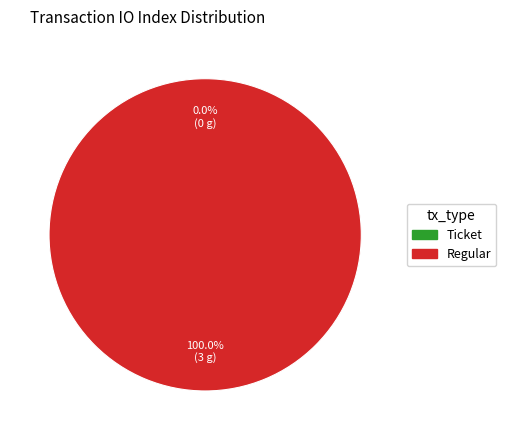

True or false: Regular (io_index=3) accounts for 92% of the total.

False